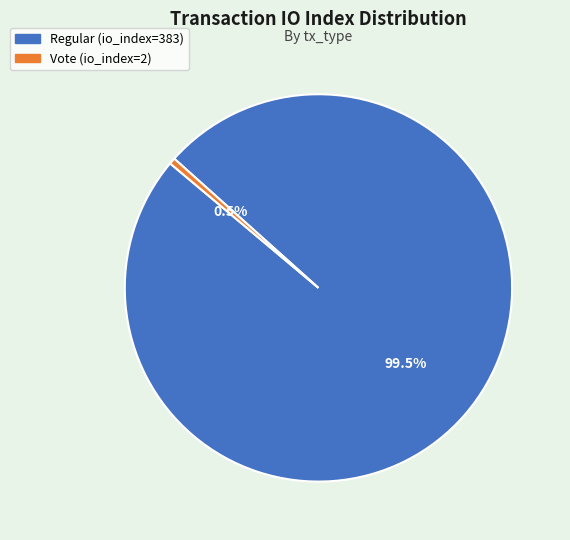

Count the number of slices in the pie.

2